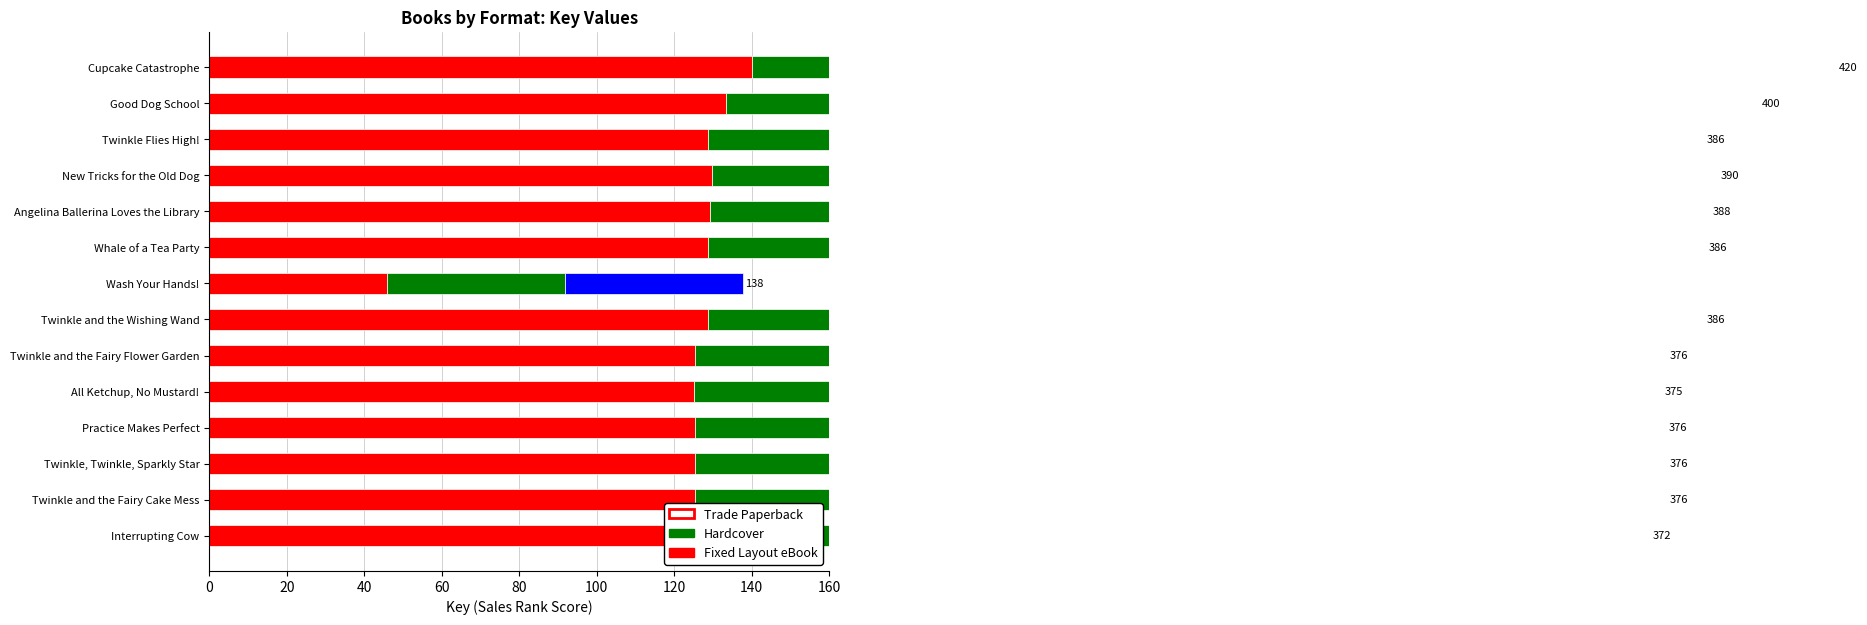

What is the total value across all series at 120?

137.8